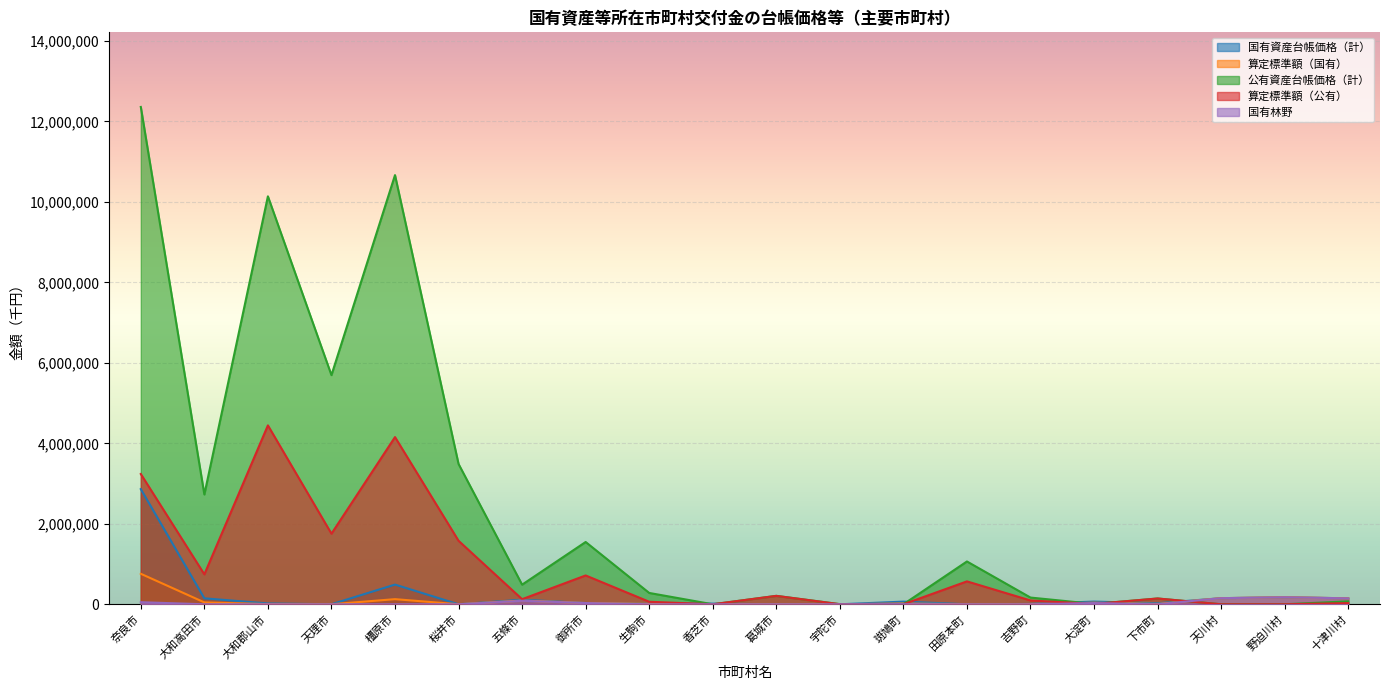

True or false: 国有資産台帳価格（計） has a value of 110862 at 斑鳩町.

False